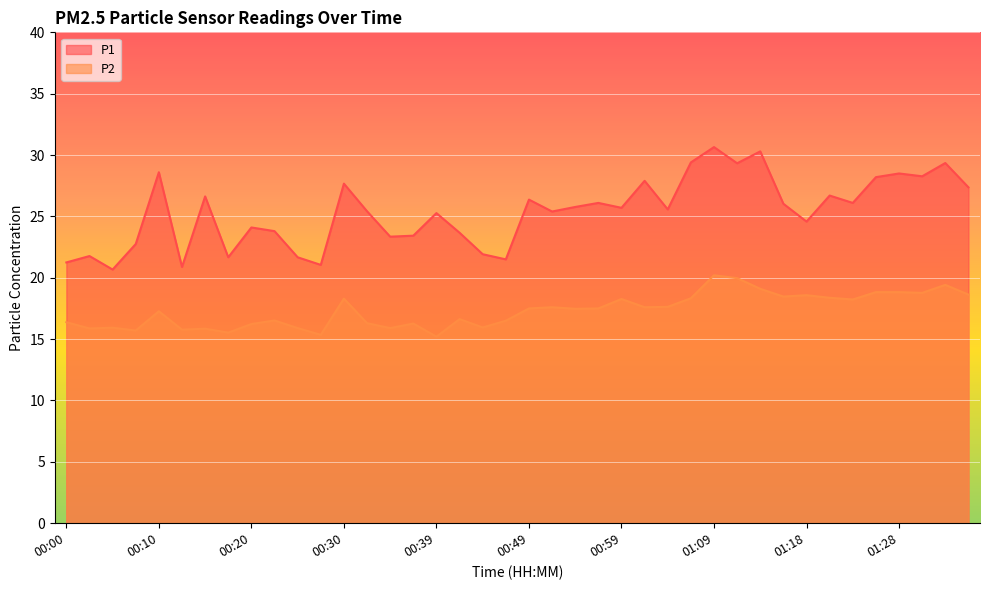

What is the spread (max minus min) of values at 01:30?

9.5